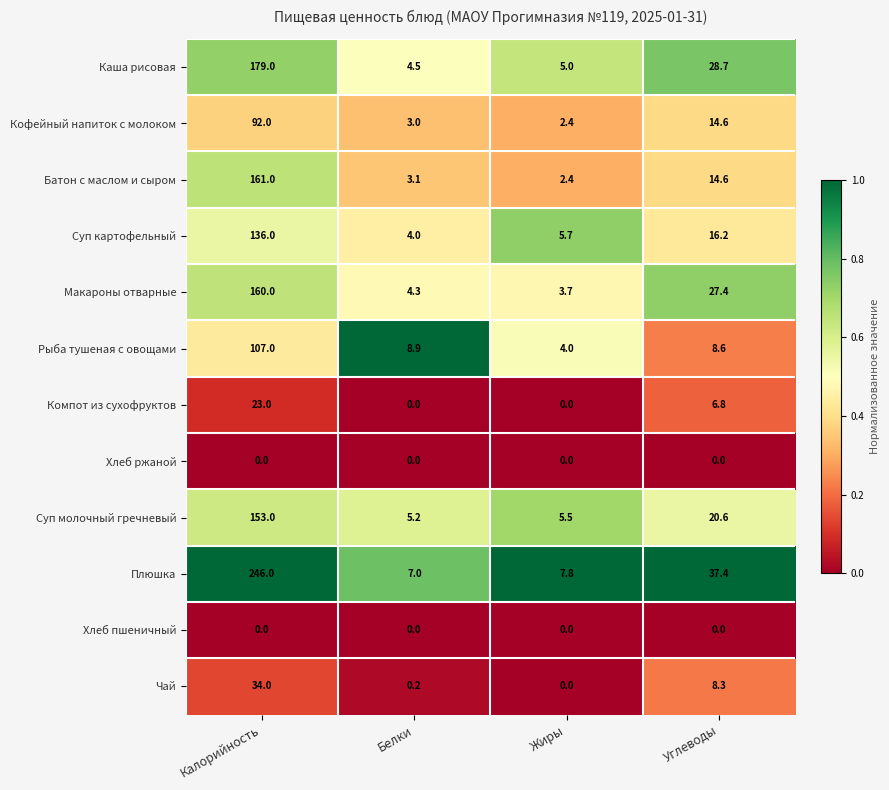

Which series has the largest total across all categories?

Плюшка